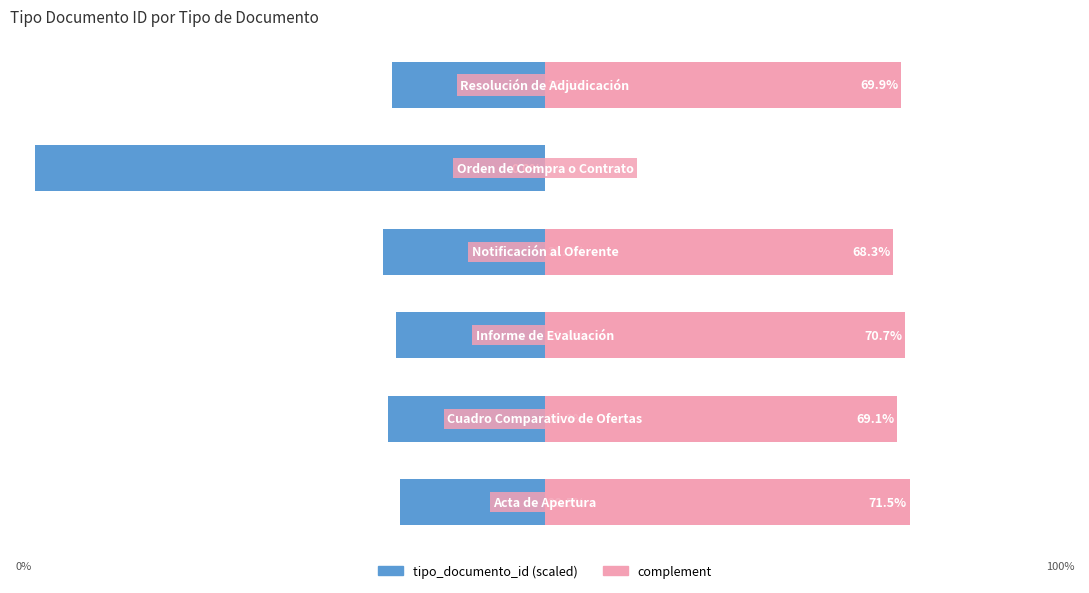

How many values in complement are above zero?

5